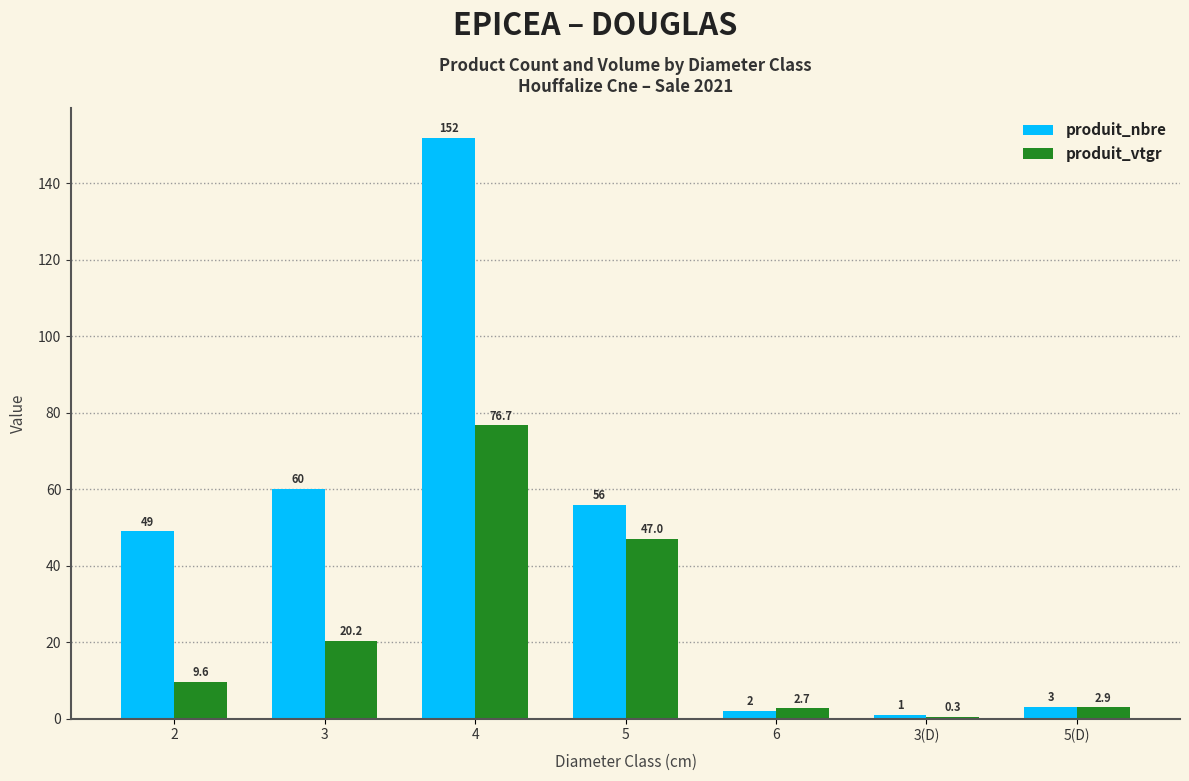

The value of produit_vtgr at 5 is 47.0. True or false?

True